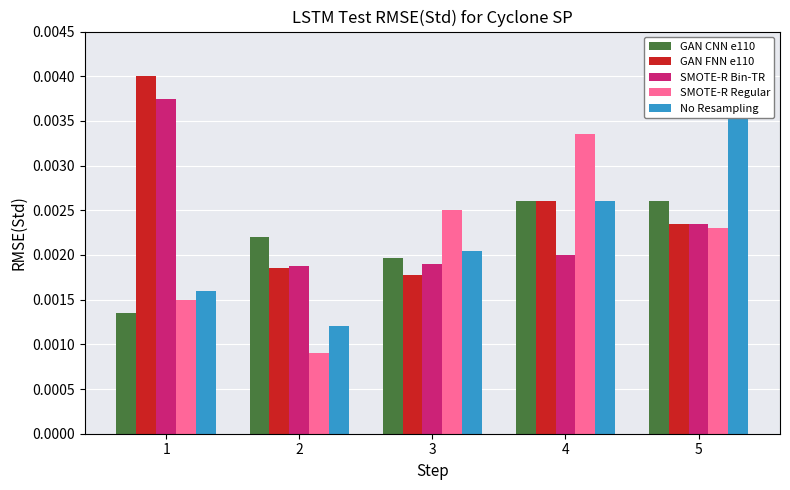

The value of GAN FNN e110 at 3 is 0.0. True or false?

True